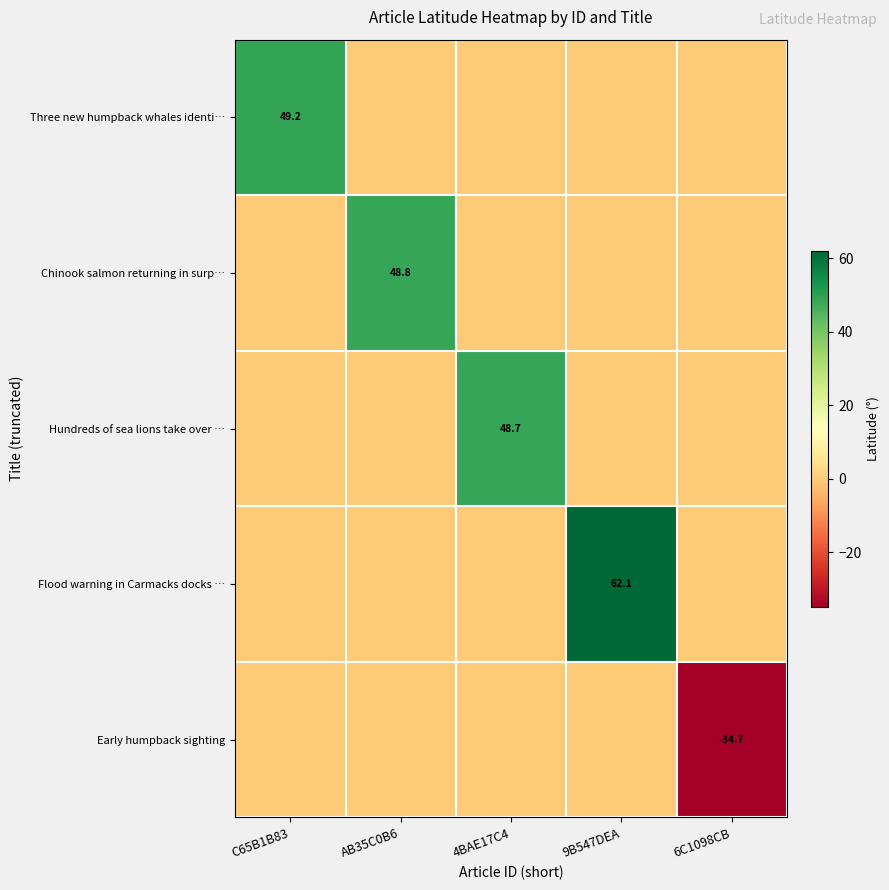

Is it true that Chinook salmon returning in surp… equals 84.4 at AB35C0B6?

False